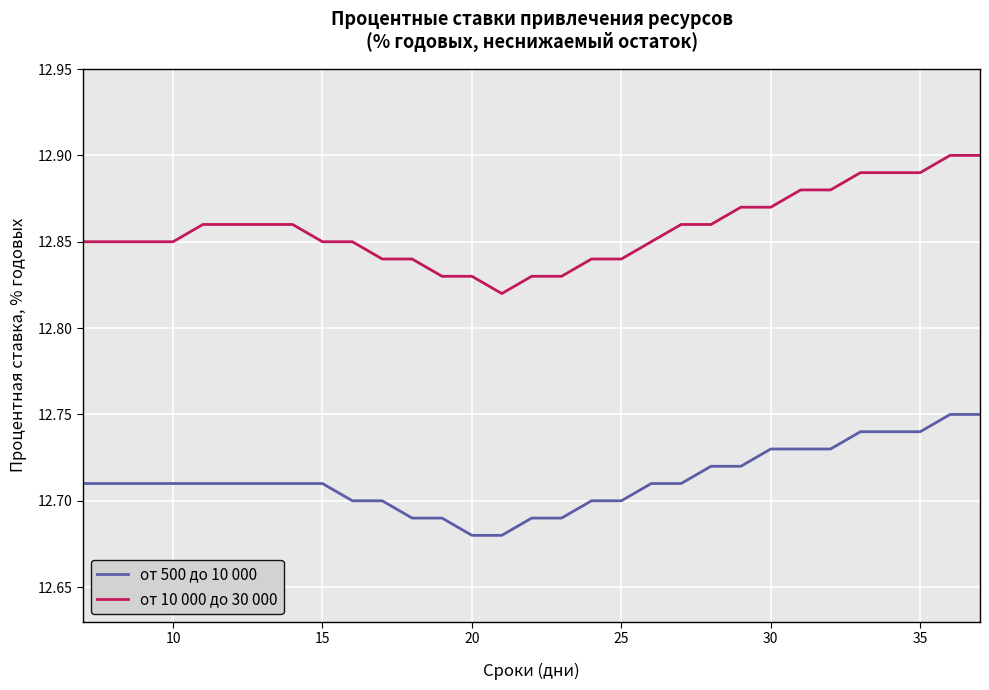

Which series has the largest total across all categories?

от 10 000 до 30 000